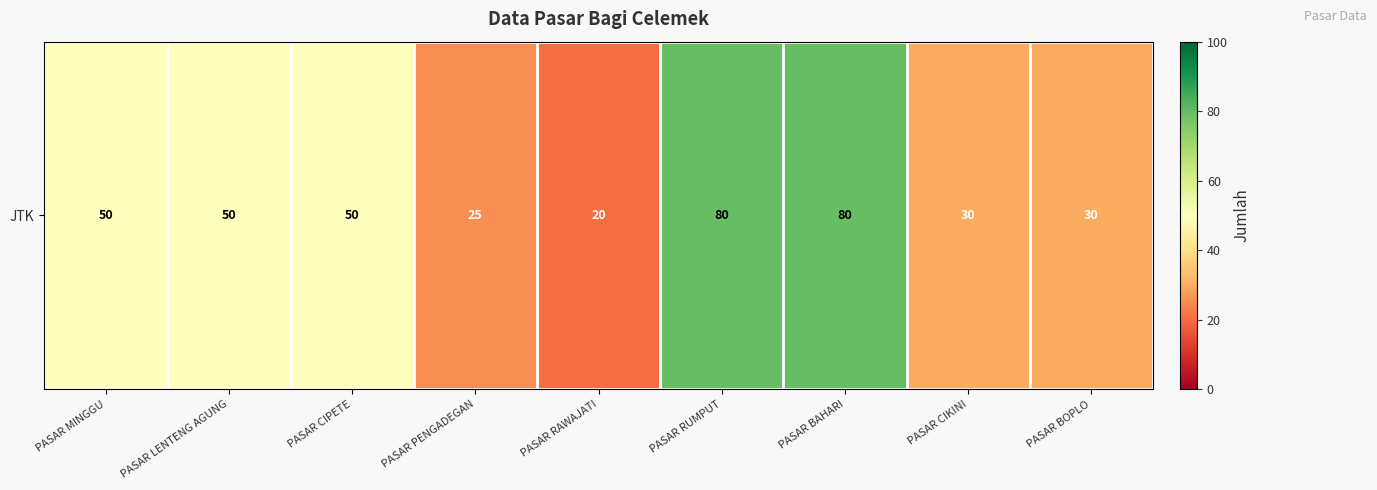

How many data points are less than 50?

4